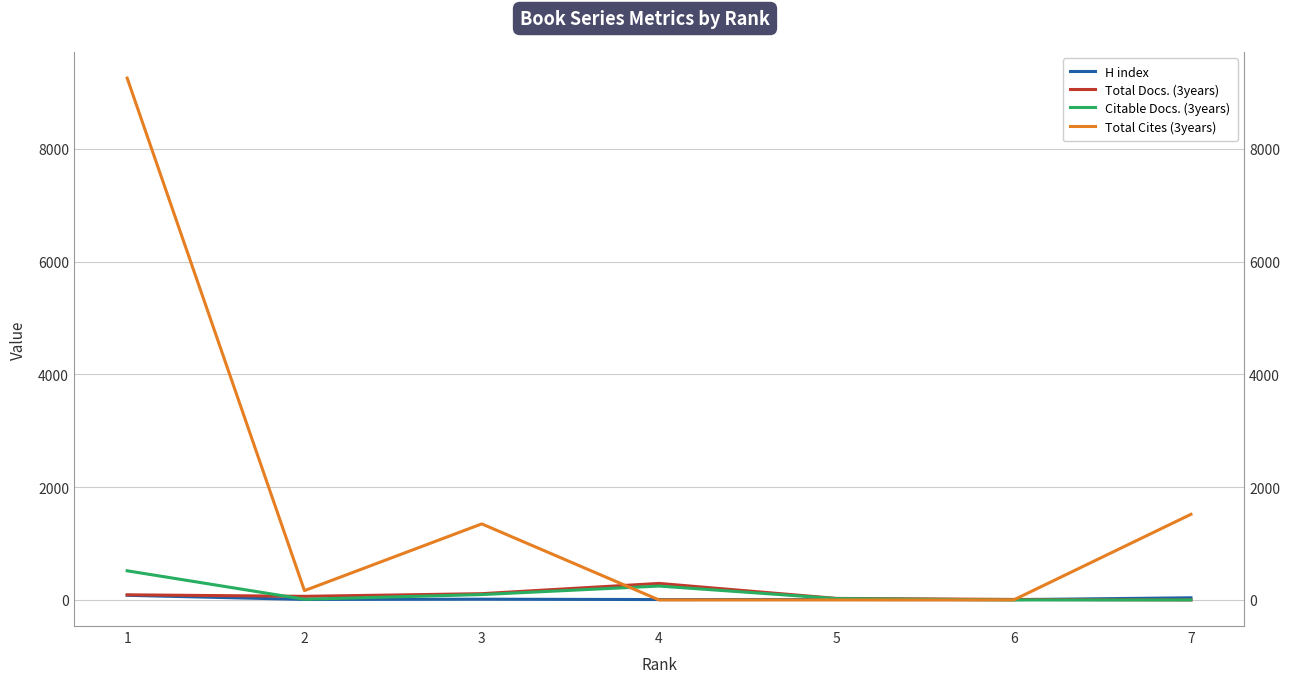

Which category has the lowest value across all series?

7